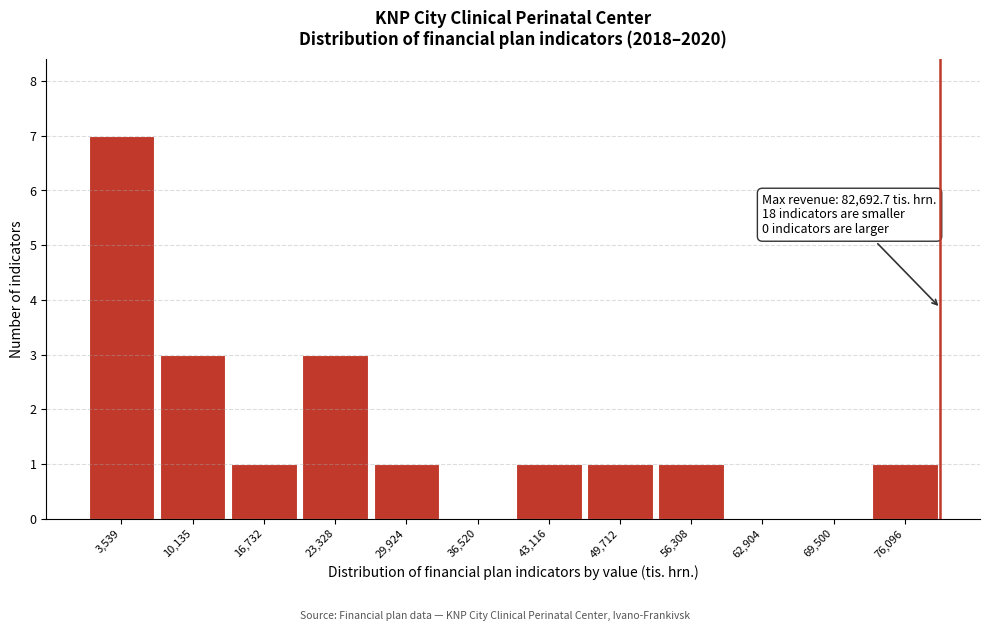

Reading left to right, list all the values displayed in this chart.

3,539=7	10,135=3	16,732=1	23,328=3	29,924=1	36,520=0	43,116=1	49,712=1	56,308=1	62,904=0	69,500=0	76,096=1